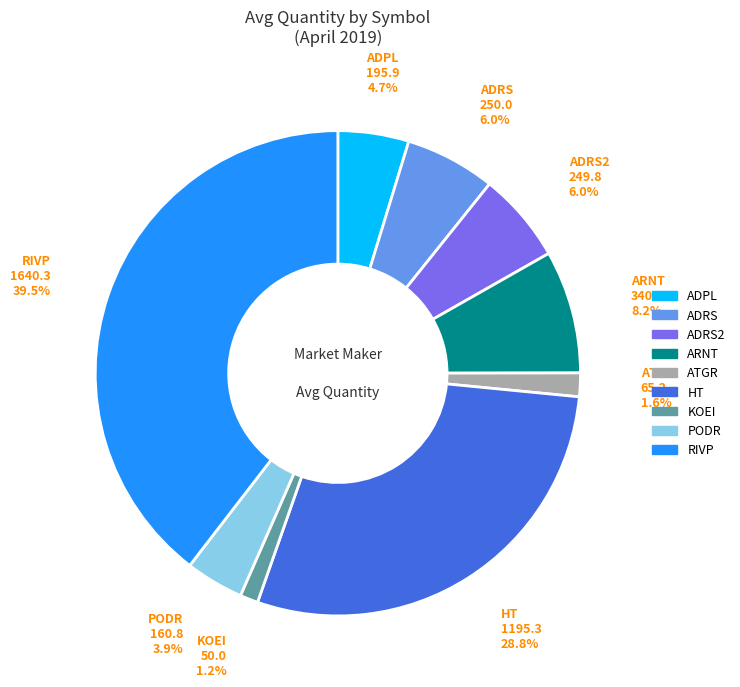

Is there a majority slice in this chart?

No